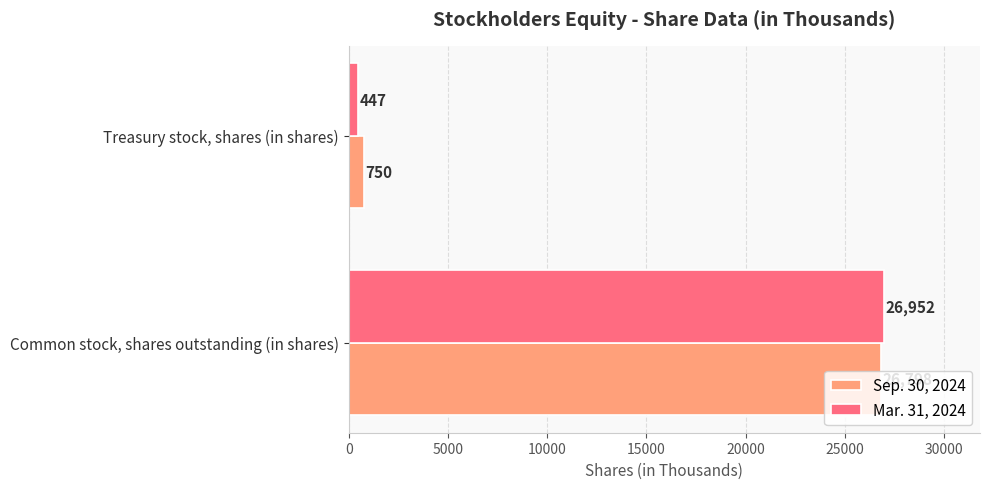

What is the average value of the Mar. 31, 2024 series?

13700